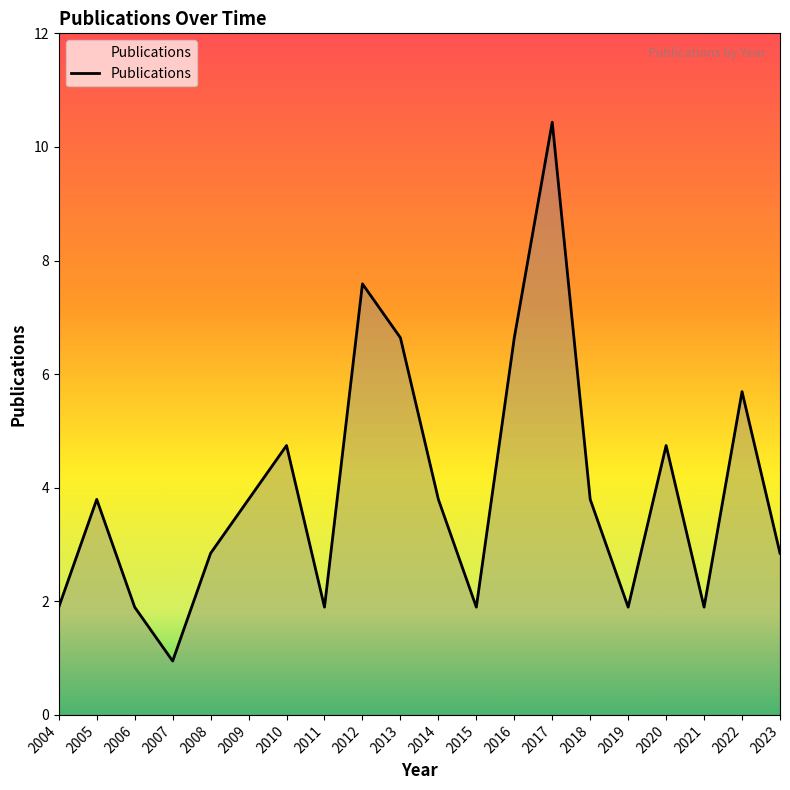

What is the average value?

4